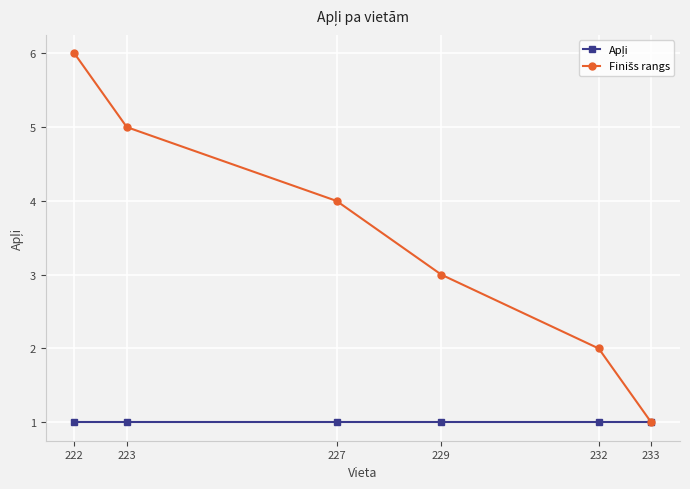

What is the total value across all series at 229?

4